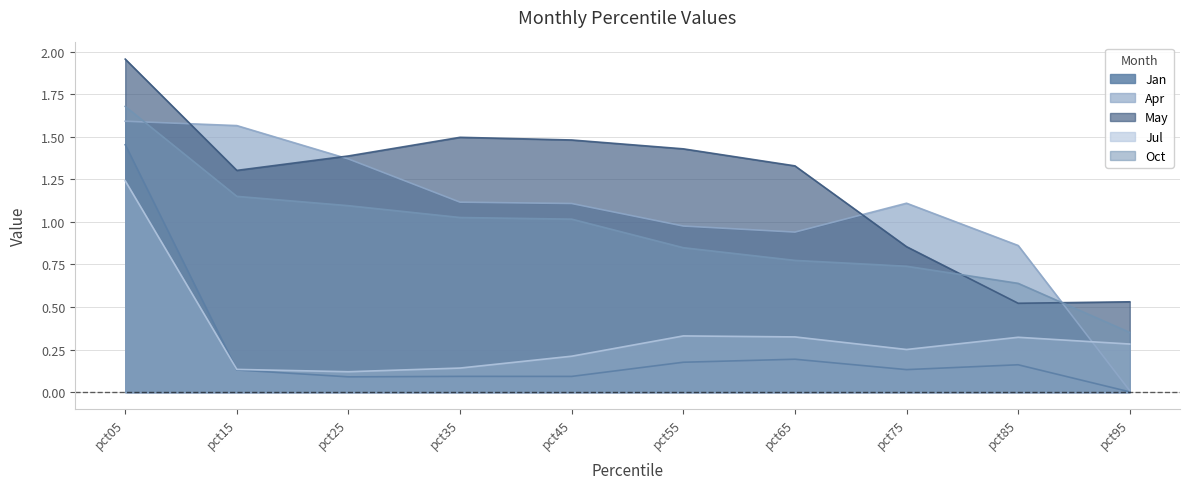

True or false: Jan and May intersect in this chart.

False